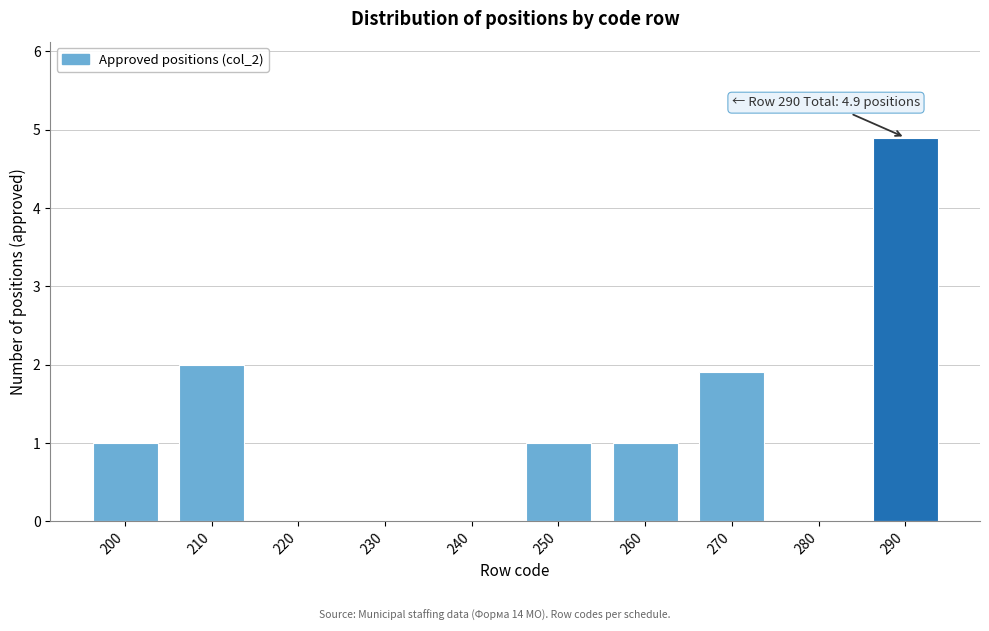

Reading left to right, extract all data points from this chart.

200=1.0	210=2.0	220=0.0	230=0.0	240=0.0	250=1.0	260=1.0	270=1.9	280=0.0	290=4.9